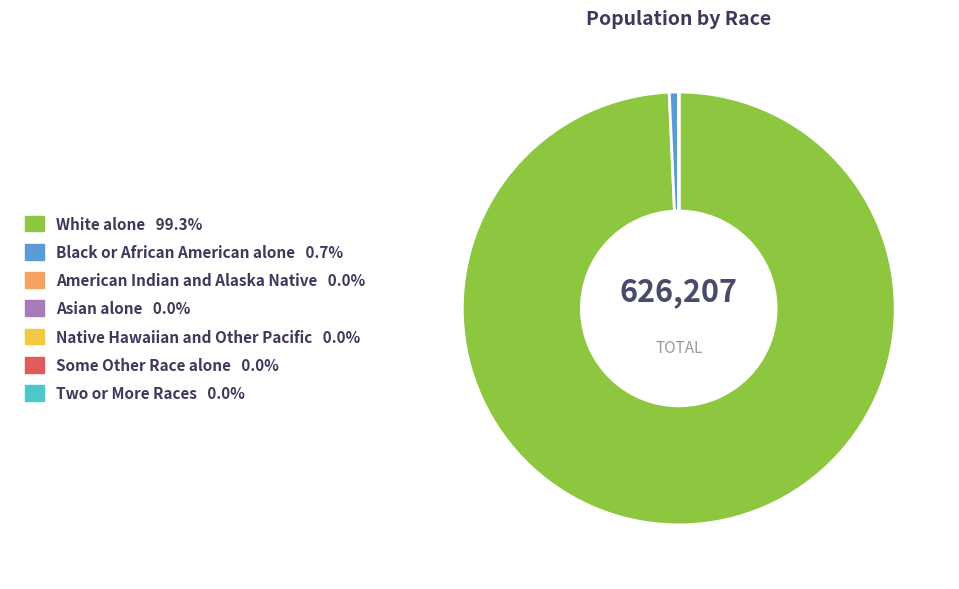

Is the sum of White alone and Black or African American alone greater than half?

Yes